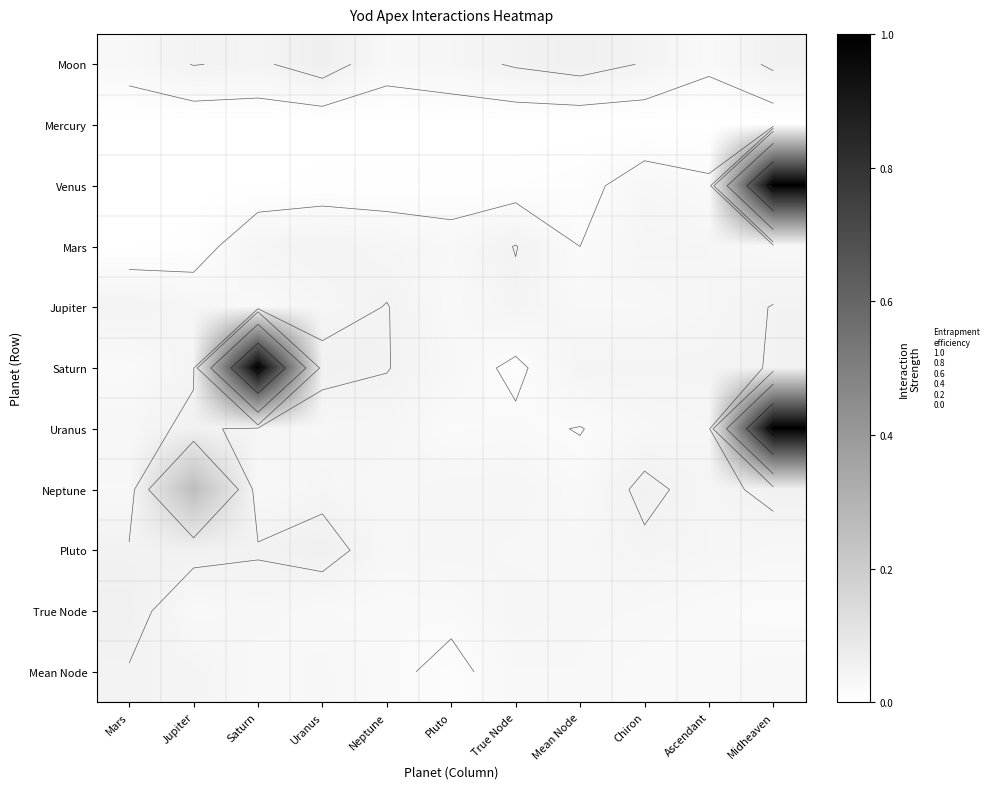

At which label does Neptune reach its minimum?

Mean Node